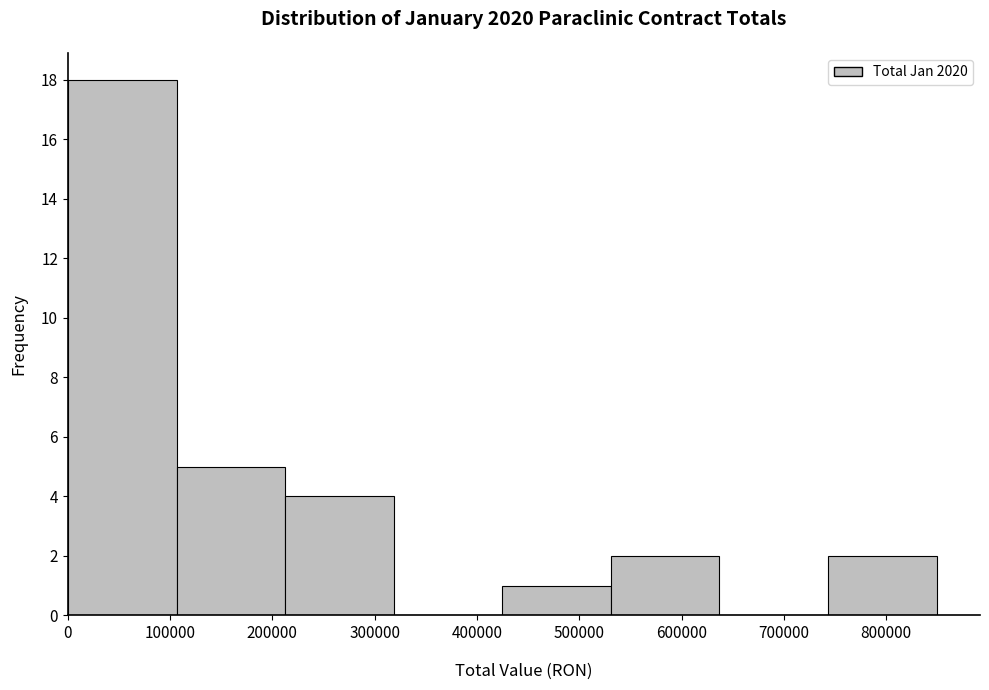

What is the height of the bar covering 210000 to 320000 on the x-axis? Neither the bar edges nor the heights are printed on the chart, so give them approximately, as read against the axes.

4